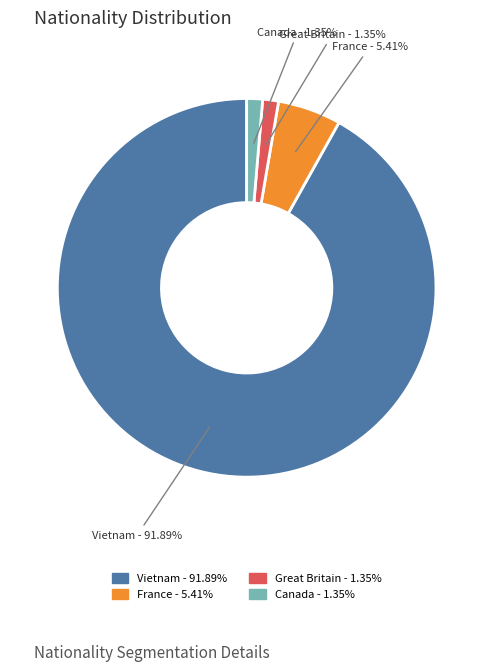

Between France and Vietnam, which is larger?

Vietnam